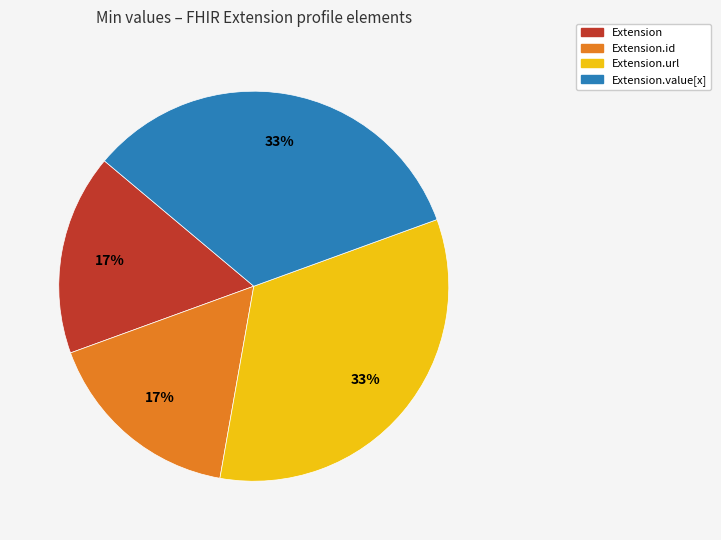

Is there any slice that represents more than half of the pie?

No